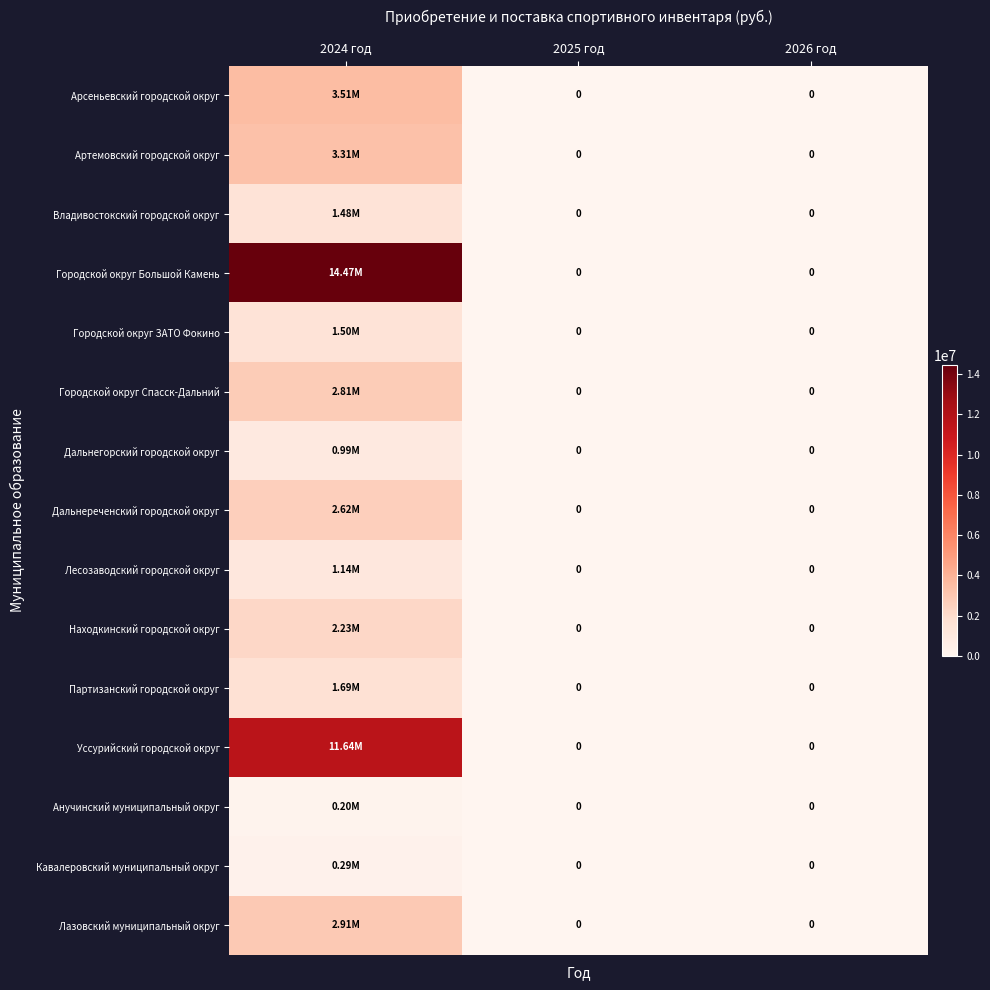

At which label is Городской округ ЗАТО Фокино closest to 752400?

2024 год